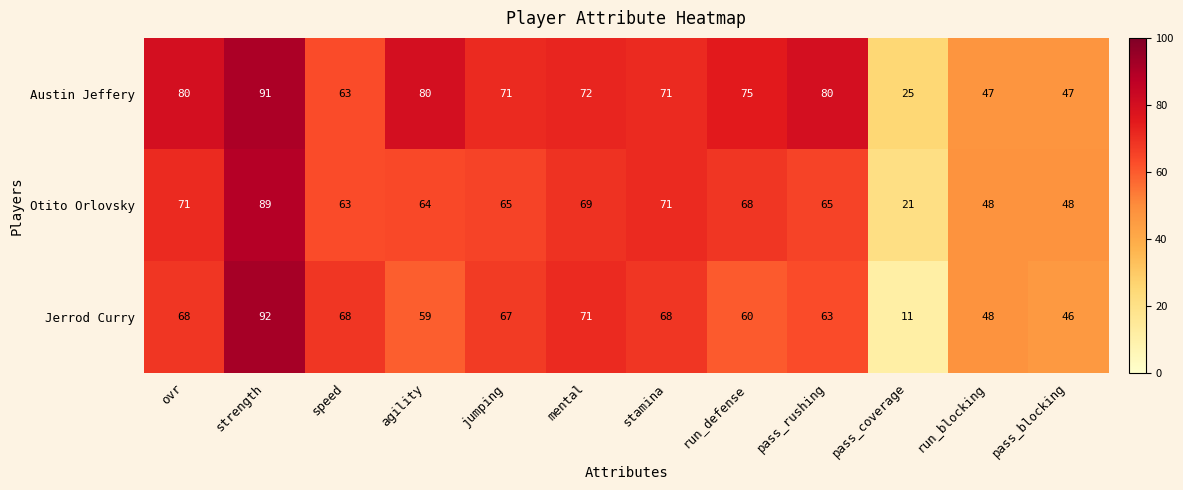

What is the difference between the maximum and second lowest values in the Jerrod Curry series?

46